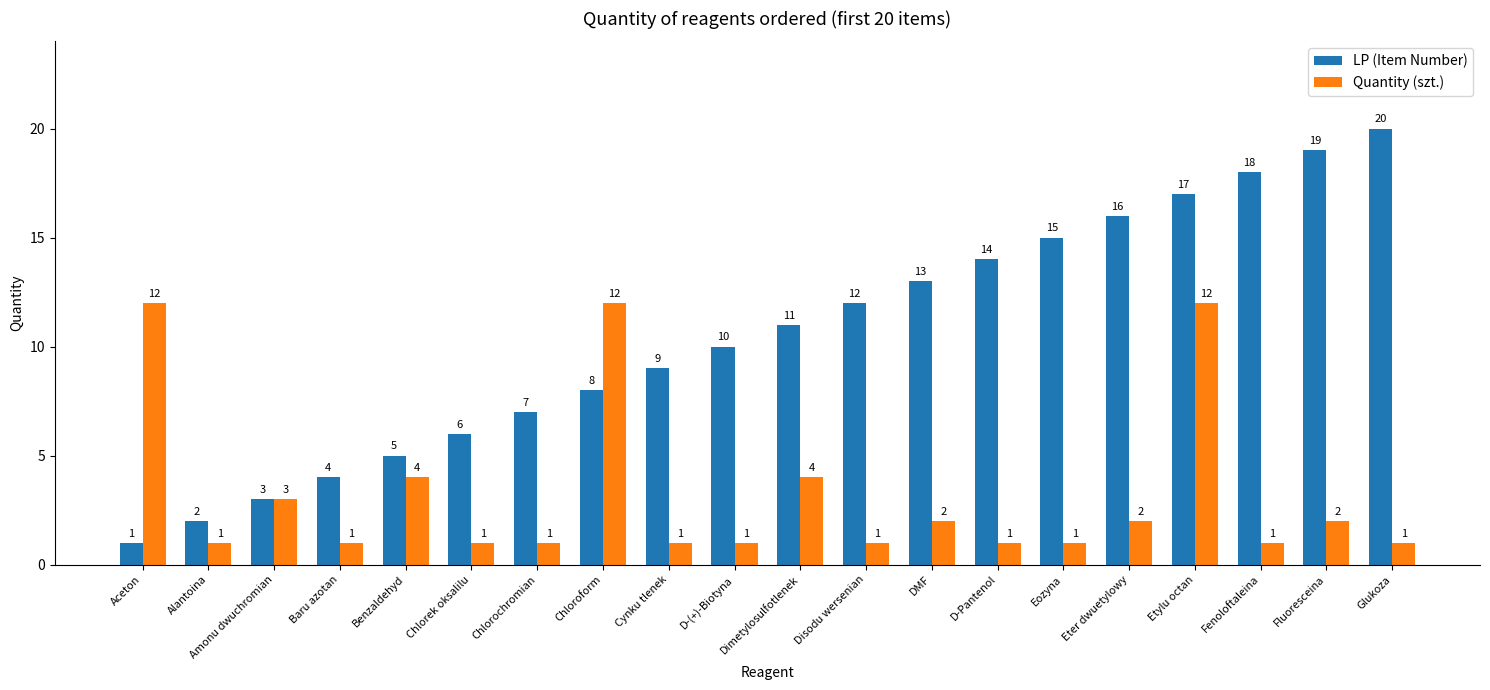

What is the difference between the highest and lowest values at DMF?

11